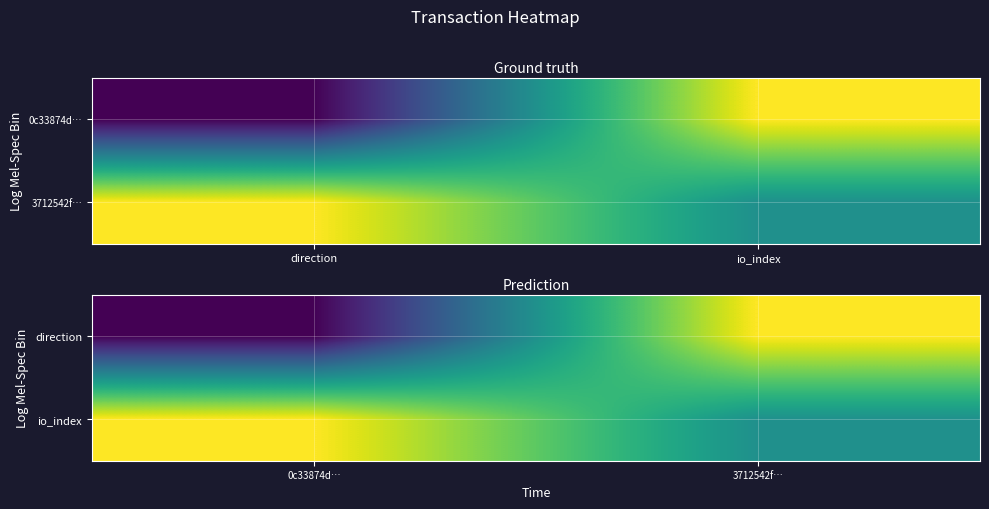

What is the total value across all series at 3712542f…?

1